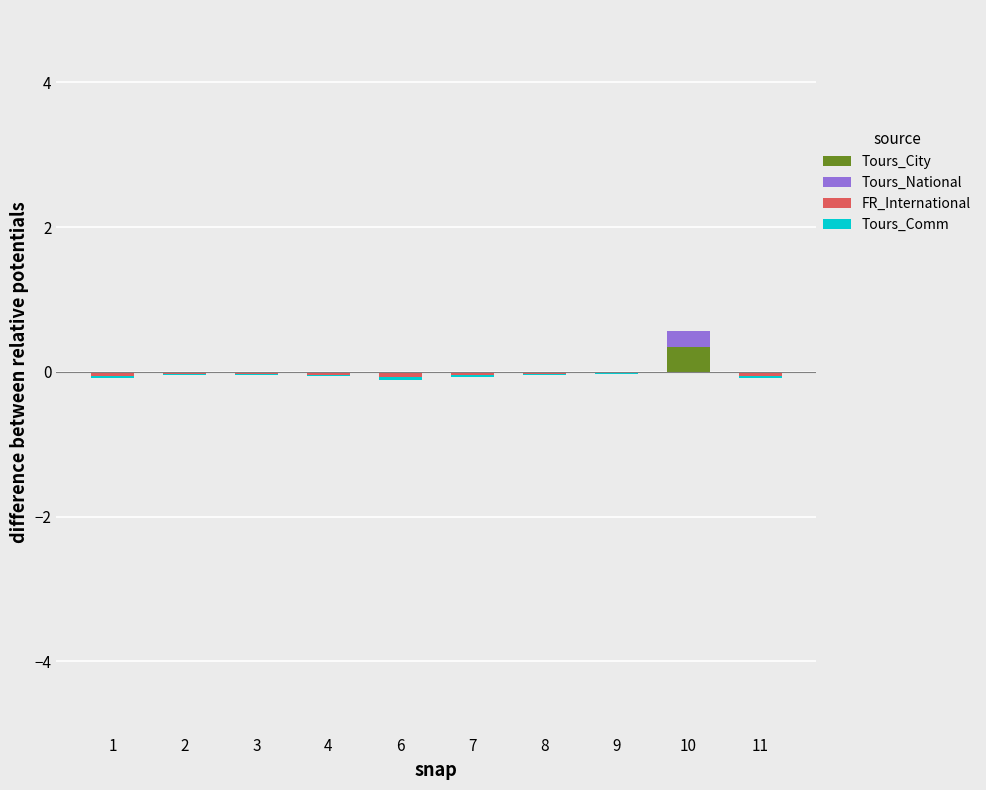

The FR_International series shows -0.0 at 3. True or false?

False